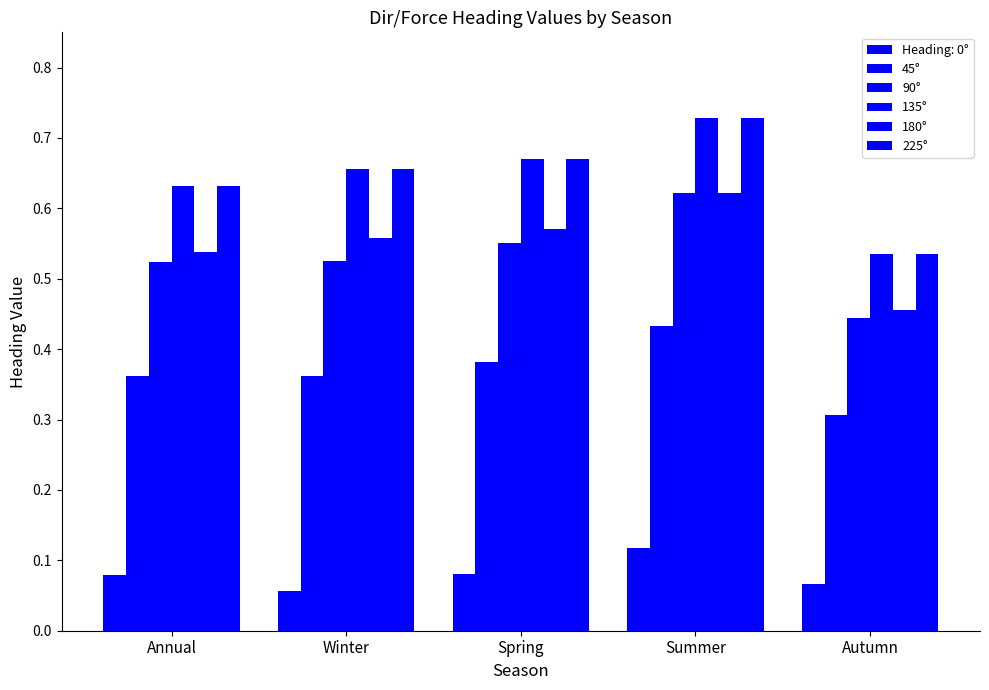

Count the number of categories in the chart.

5